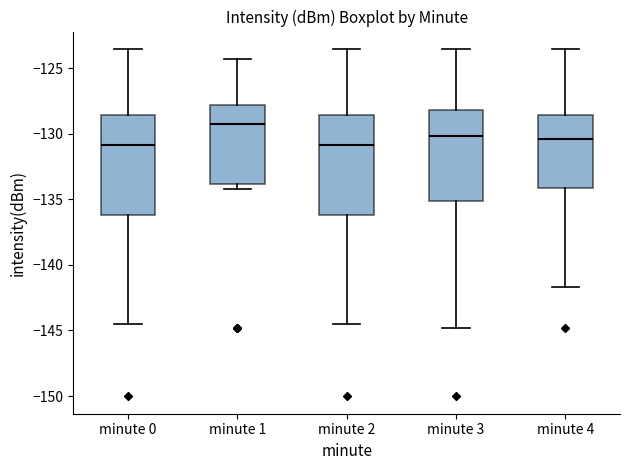

Where does the lower whisker of the box for minute 0 end on the y-axis? The values are not printed on the chart, so give them approximately, as read against the axis.

-144.5